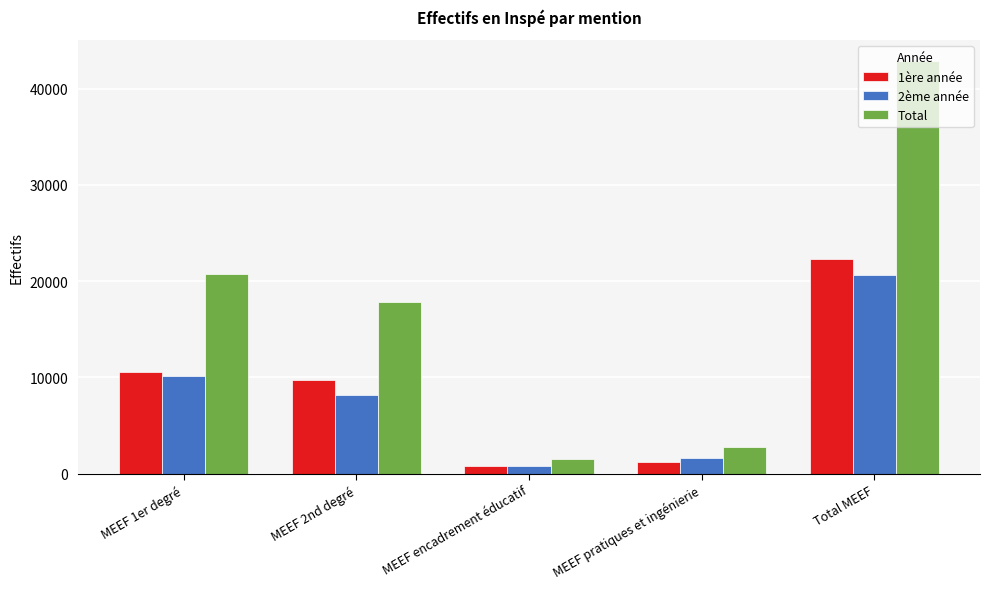

What is the sum of all 2ème année values?

41200